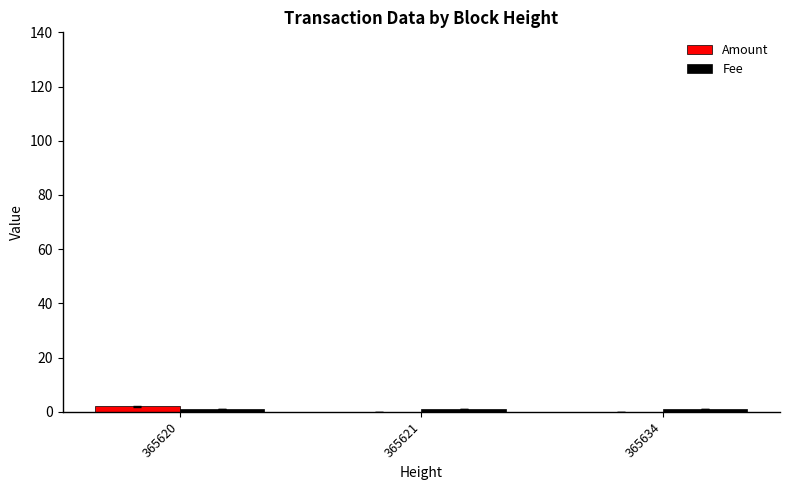

What is the average value of the Amount series?

1